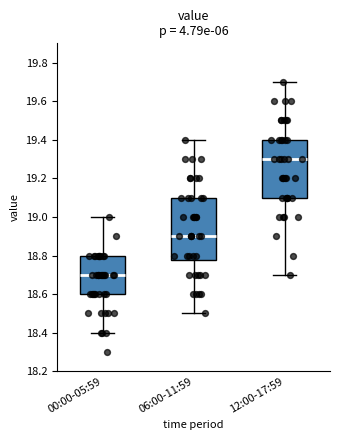

Which box has the lowest median line?

00:00-05:59